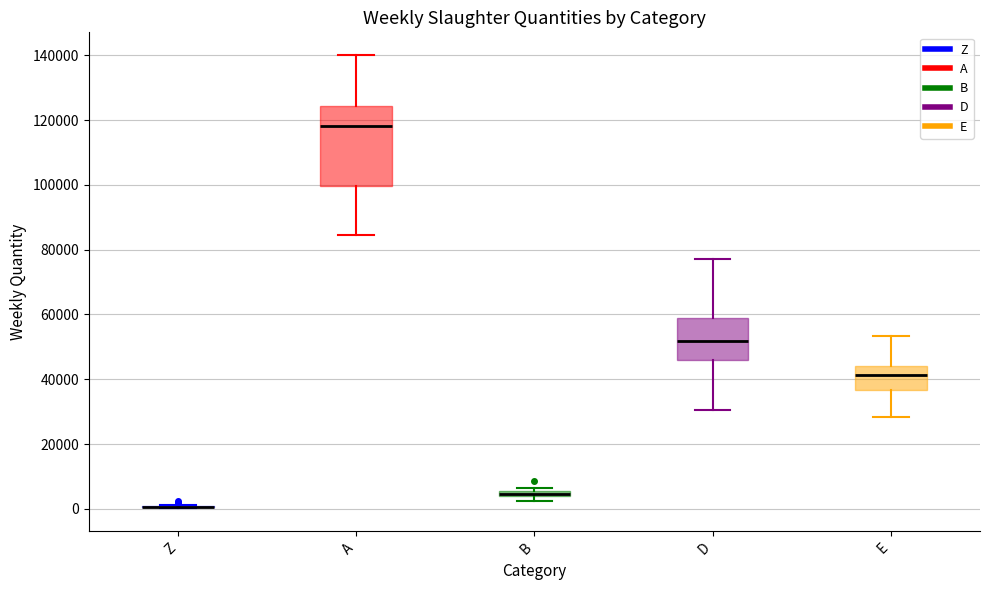

Which box is the tallest, from its lower edge to its upper edge?

A